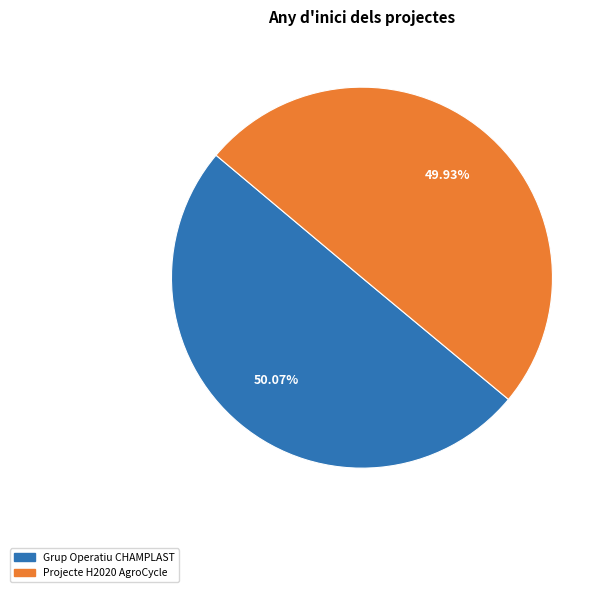

Approximately how many times larger is the value at Projecte H2020 AgroCycle compared to Grup Operatiu CHAMPLAST?

1.0